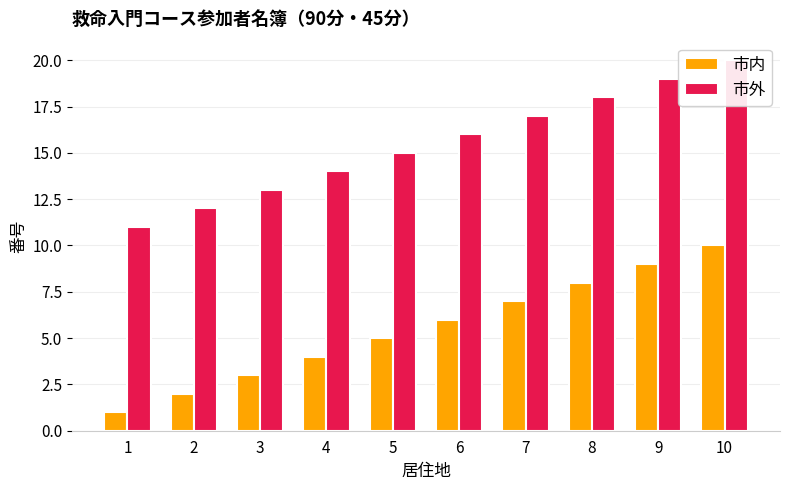

What is the spread (max minus min) of values at 2?

10